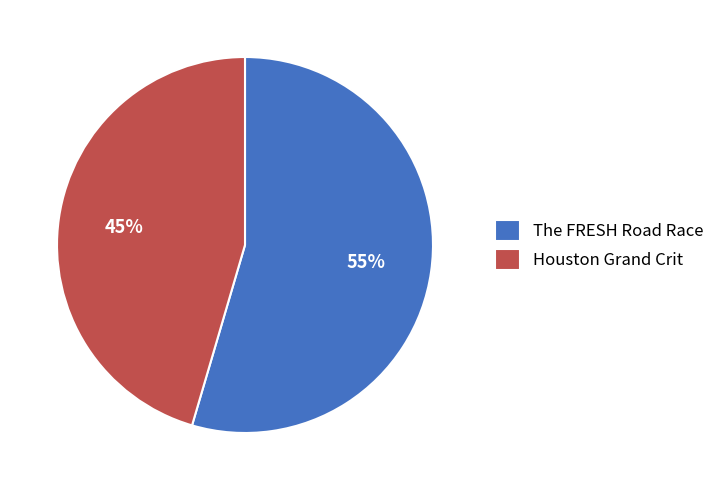

Which category has the biggest portion of the pie?

The FRESH Road Race